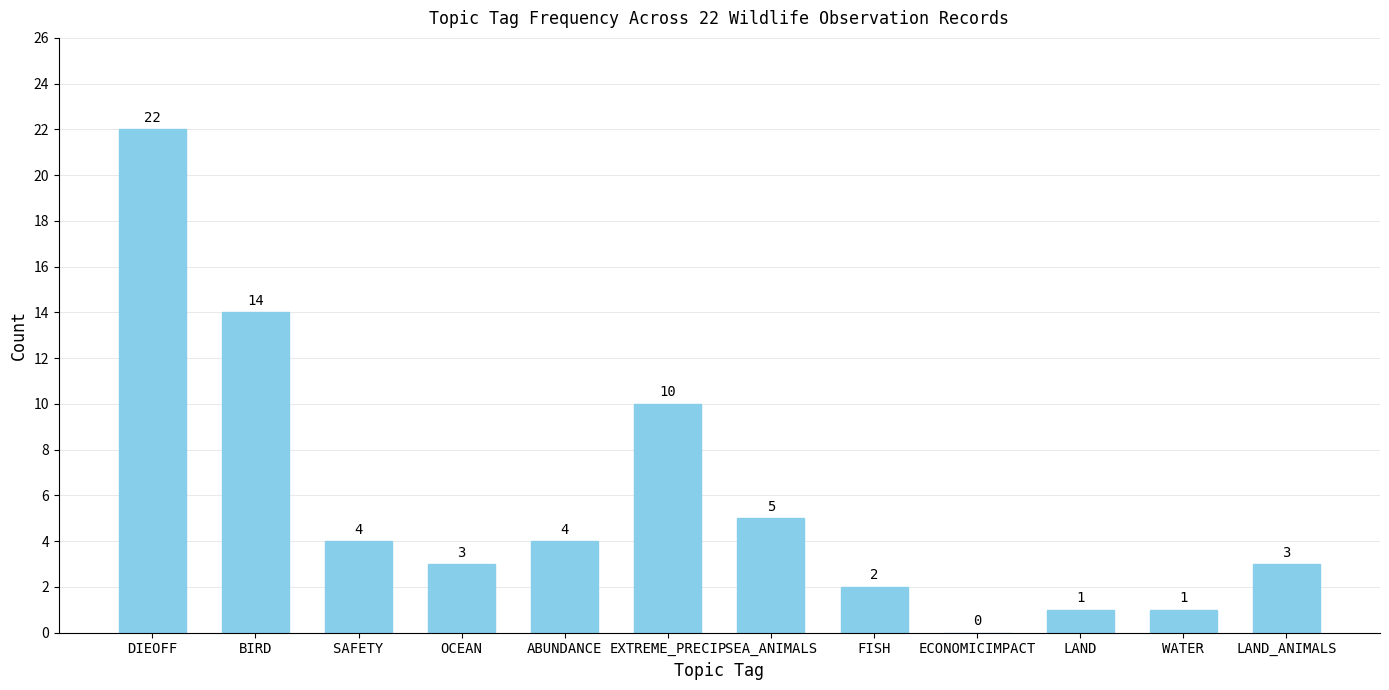

Which category has the highest value across all series?

DIEOFF